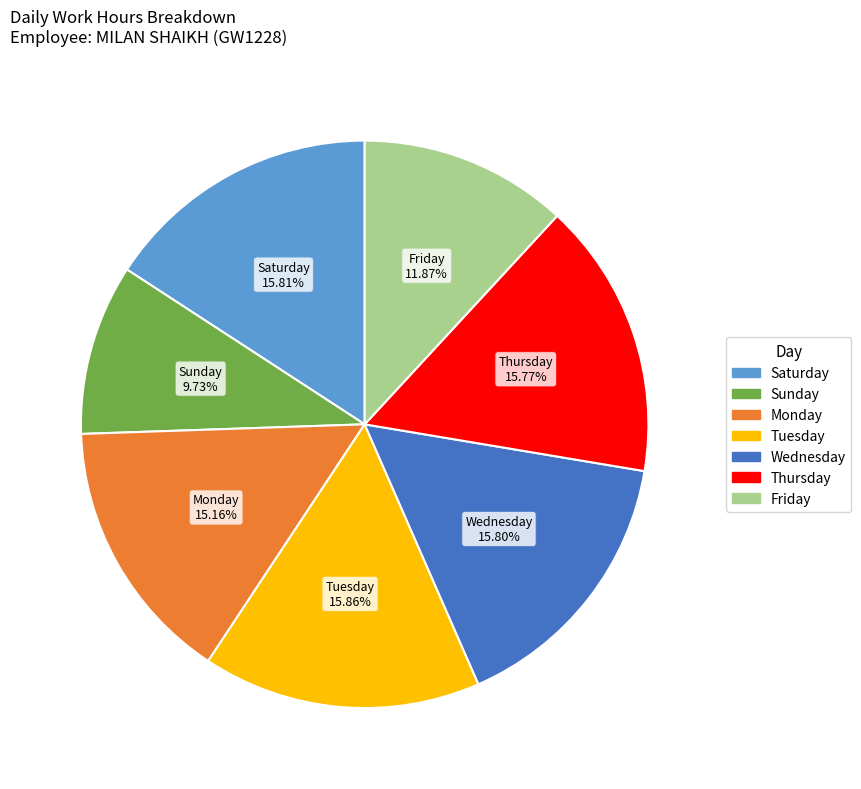

Is there any slice that represents more than half of the pie?

No